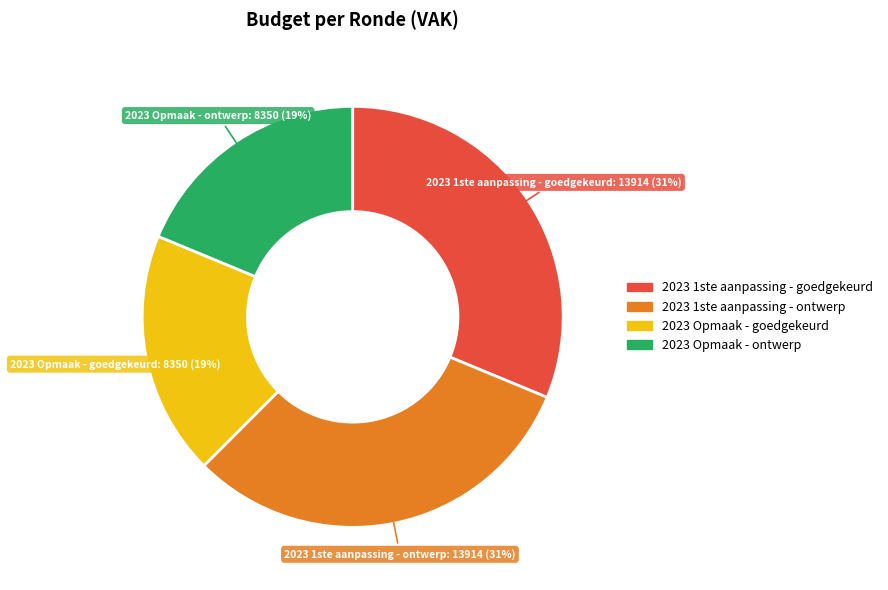

True or false: 2023 1ste aanpassing - ontwerp accounts for 37% of the total.

False